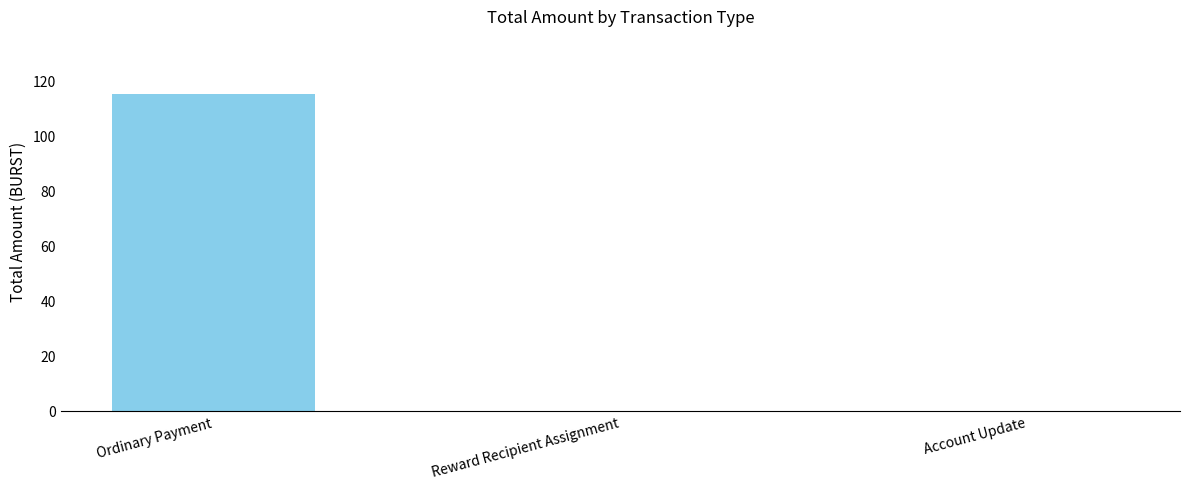

The value at Account Update is 0.0. True or false?

True